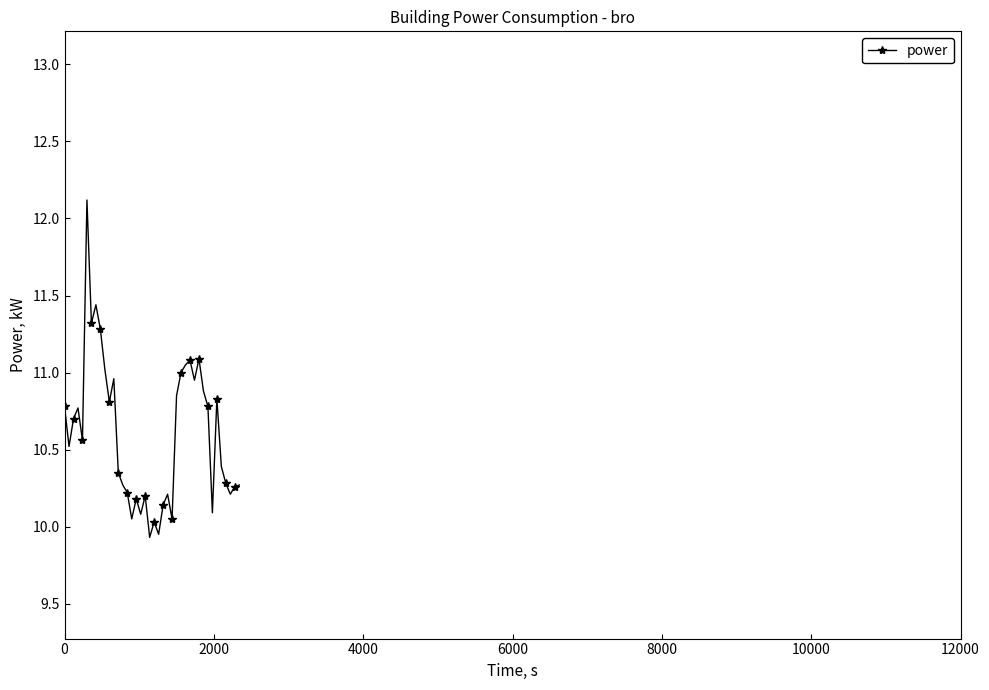

Is this an area chart (filled region under the line)?

No